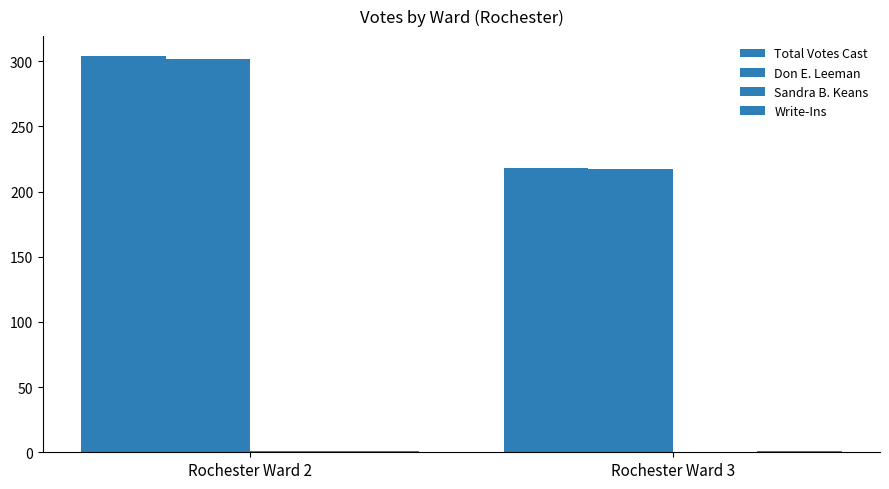

At how many categories does at least one series exceed 276?

1